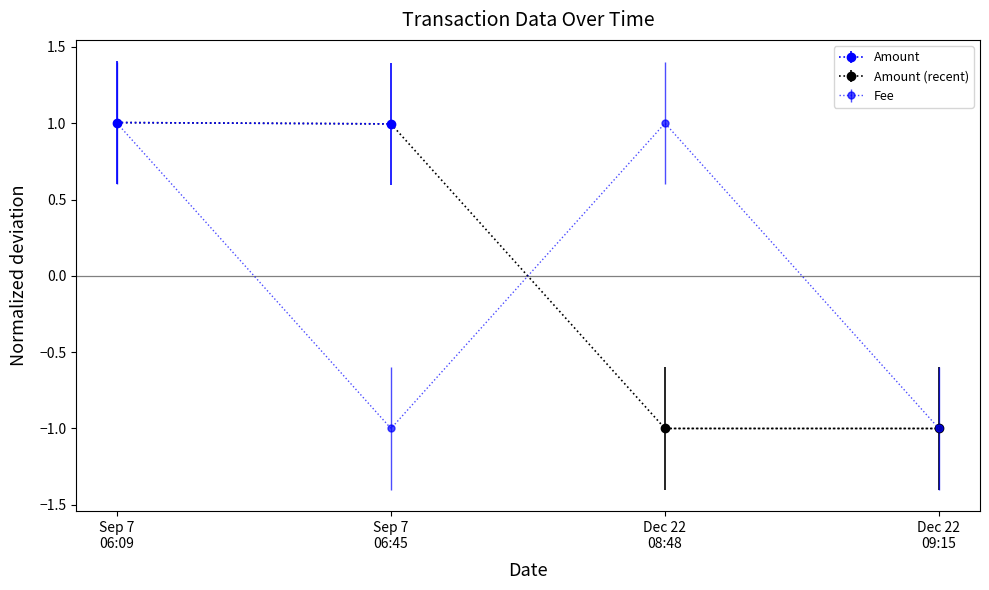

Is the value of Fee at Dec 22 08:48 greater than the value of Amount at Sep 7 06:09?

No